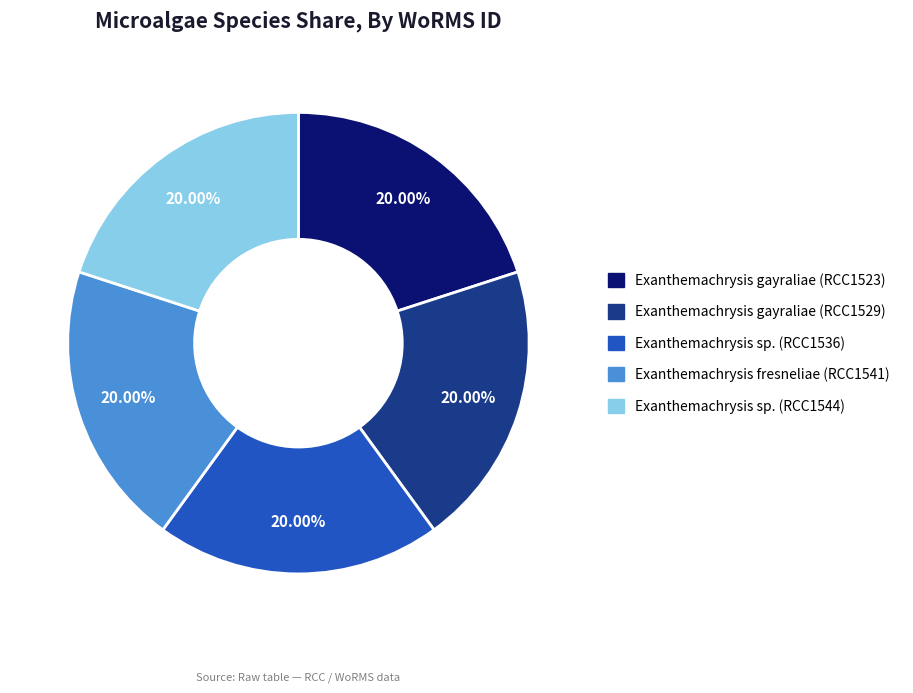

Is there a majority slice in this chart?

No